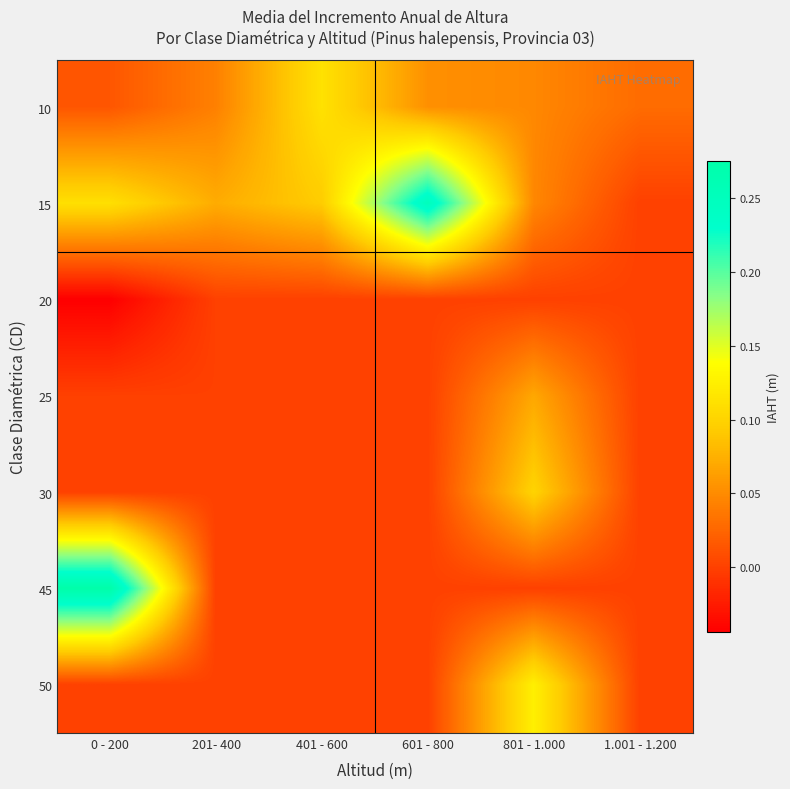

What is the total value across all series at 401 - 600?

0.2